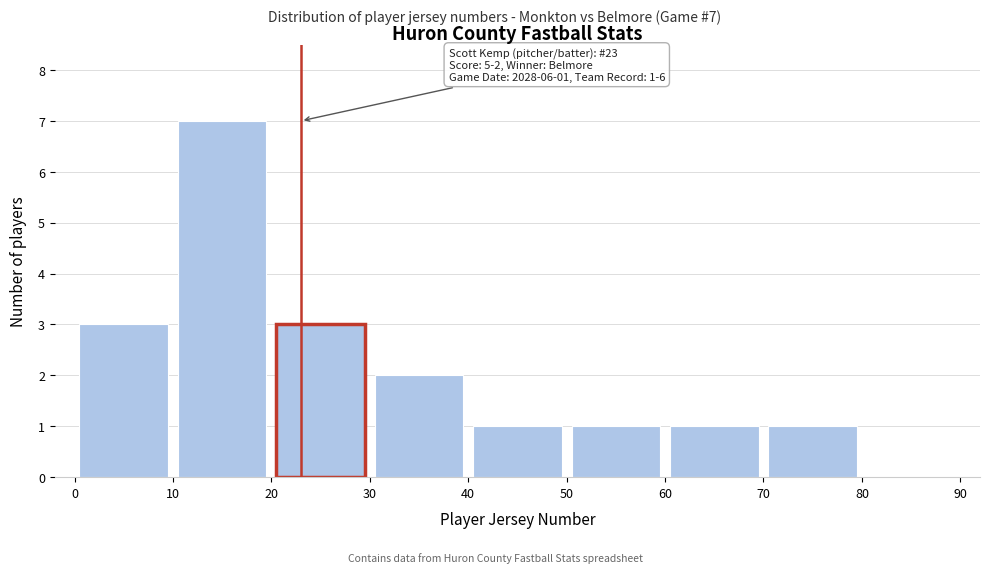

Which range on the x-axis has the tallest bar?

10 to 20